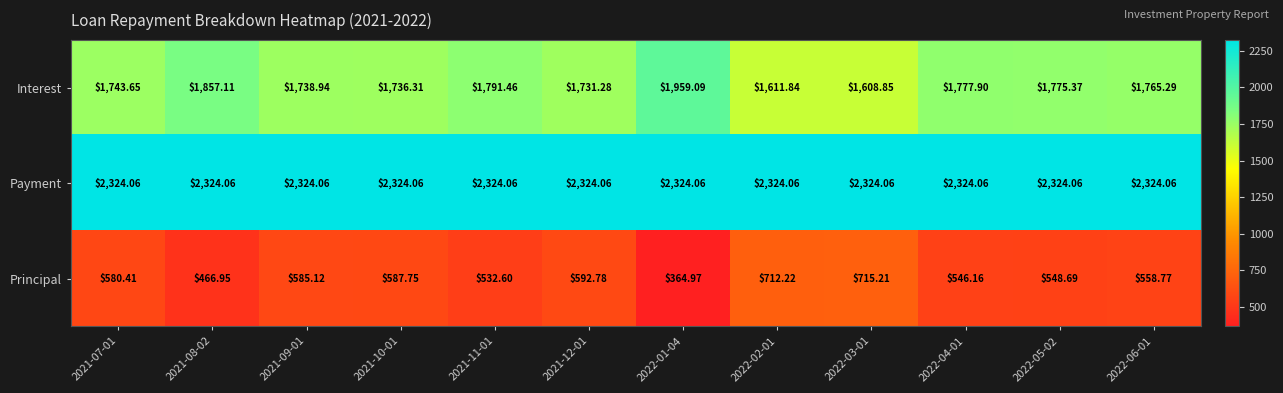

What is the difference between the highest and lowest values at 2022-01-04?

1959.1